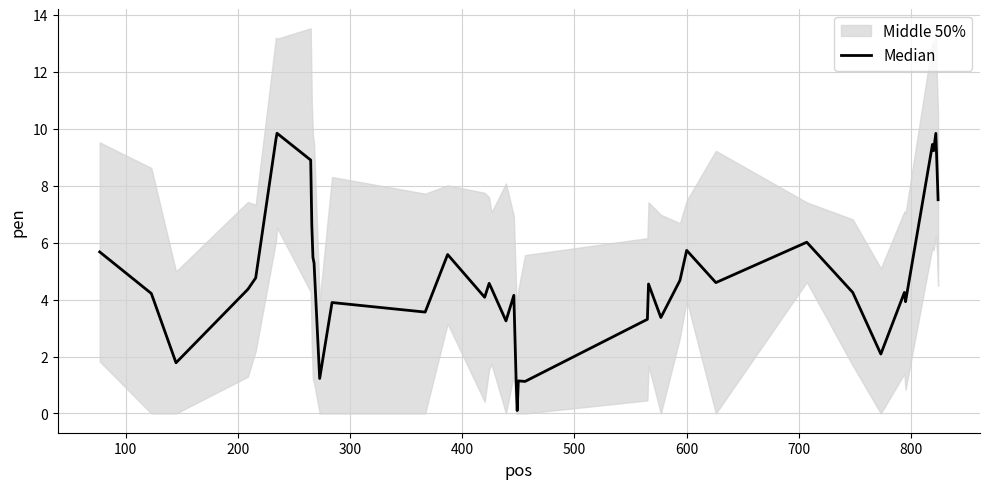

What is the value of the 32nd point from the left?

4.3